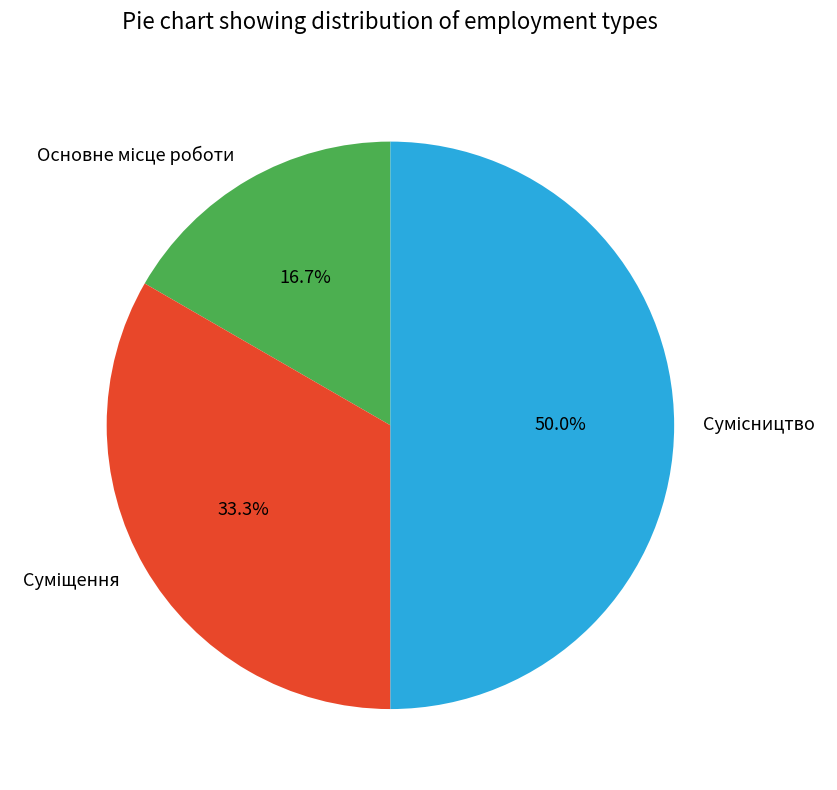

Count the number of slices in the pie.

3